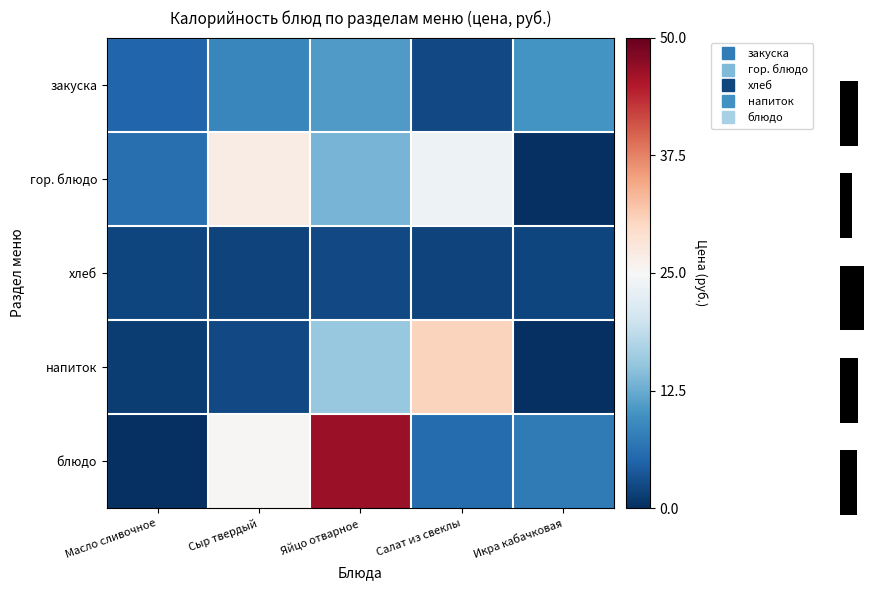

Which series has the widest spread of values?

блюдо